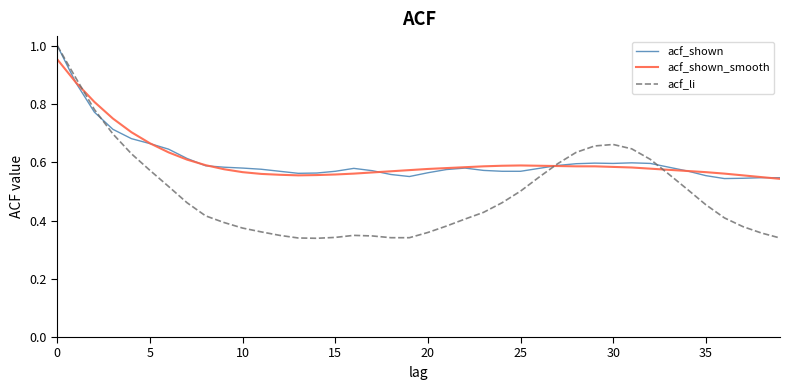

Which series has the widest spread of values?

acf_li